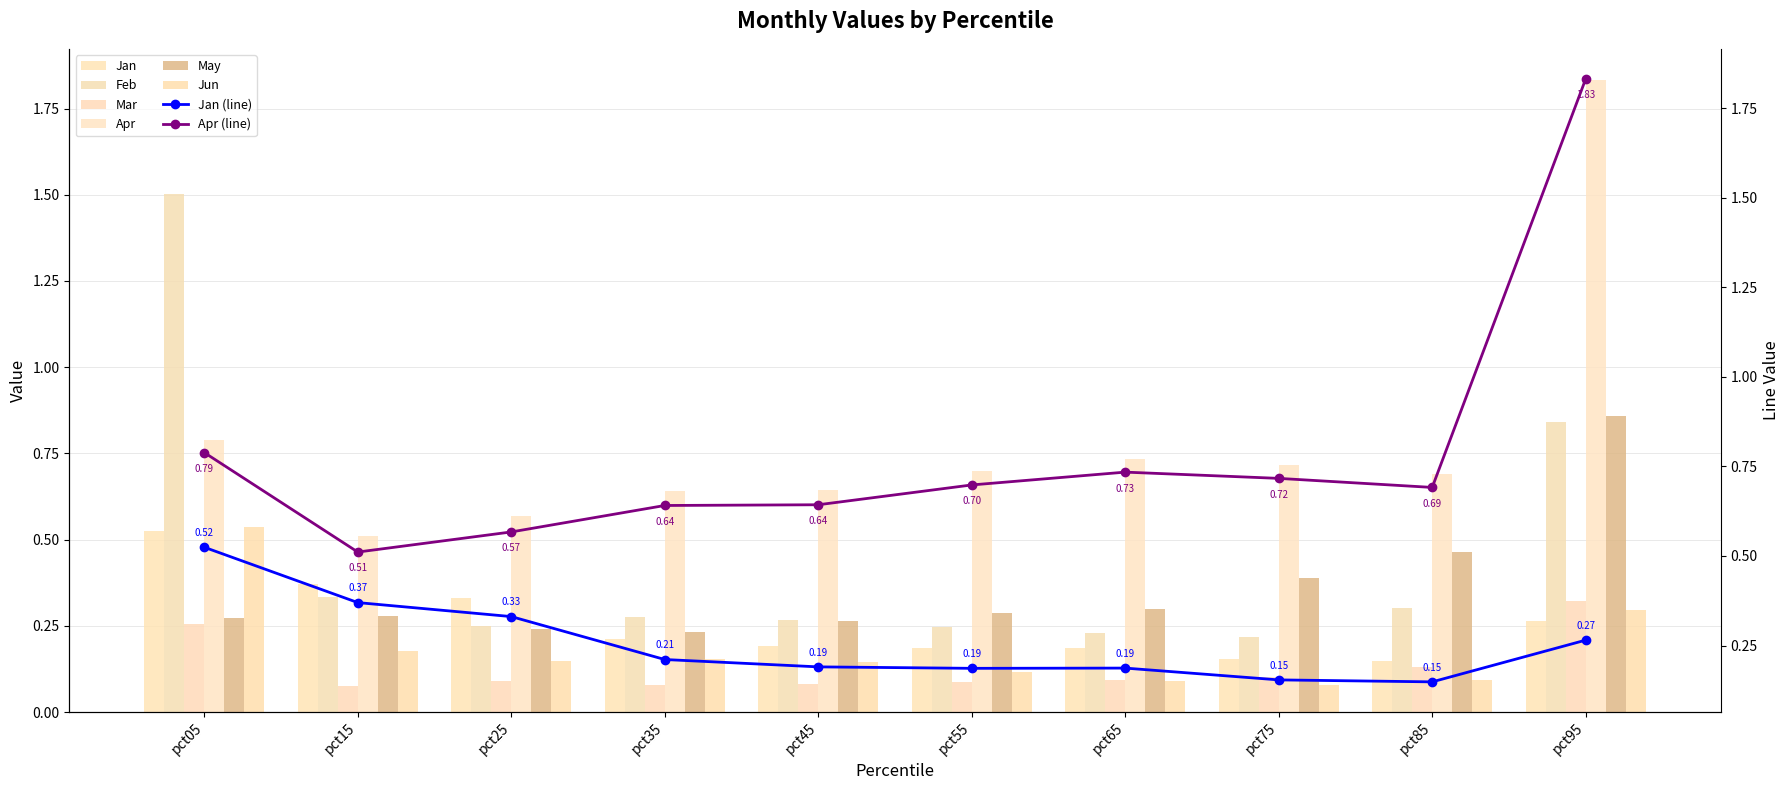

Count the May values in the range 0 to 1.

10